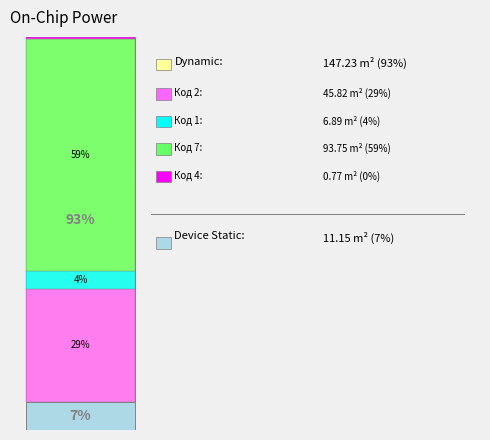

Which category has the biggest portion of the pie?

Обращение граждан (Код 7)